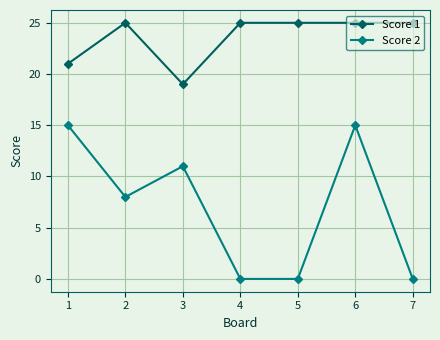

What is the spread (max minus min) of values at 6?

10